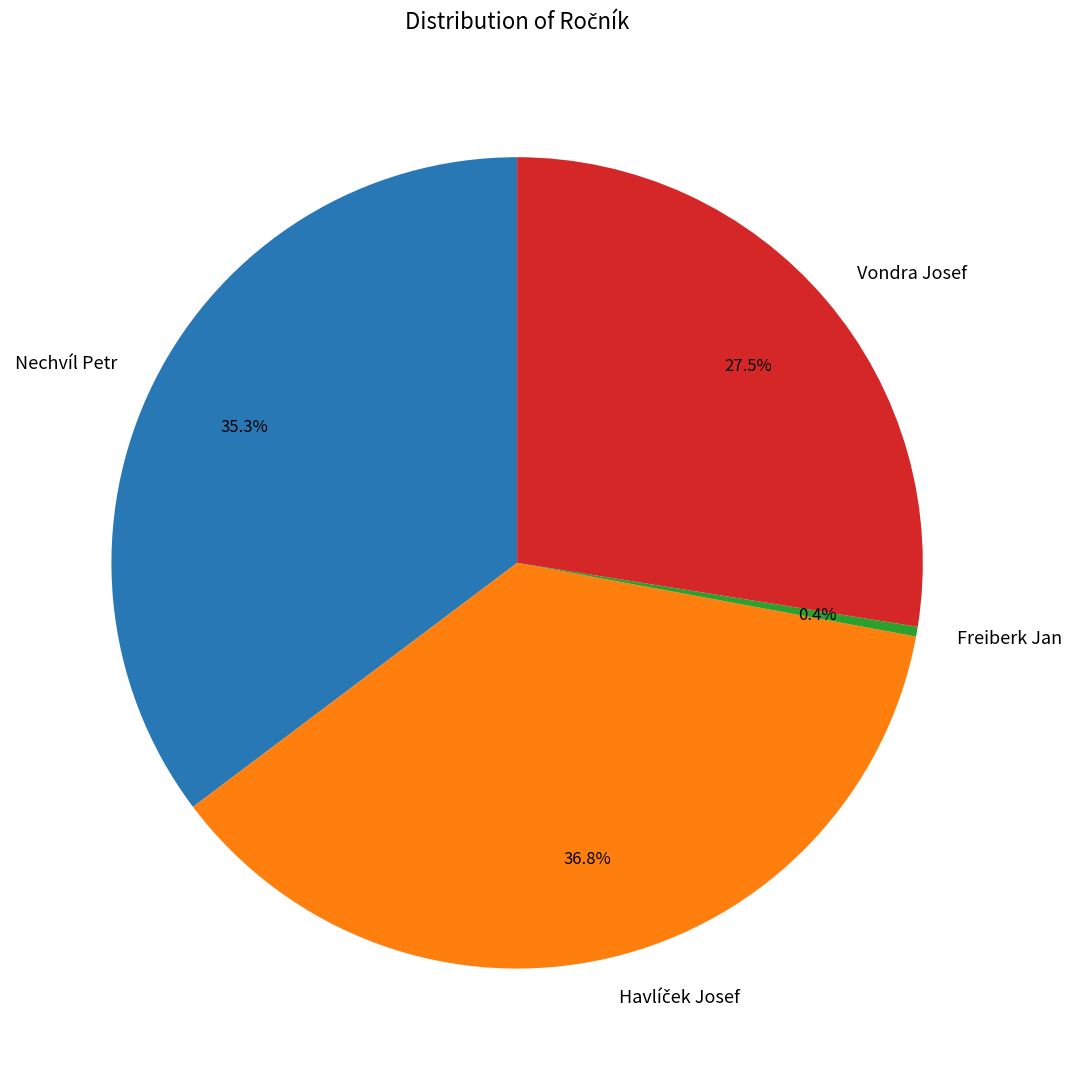

What portion of the pie excludes Vondra Josef?

72.5%